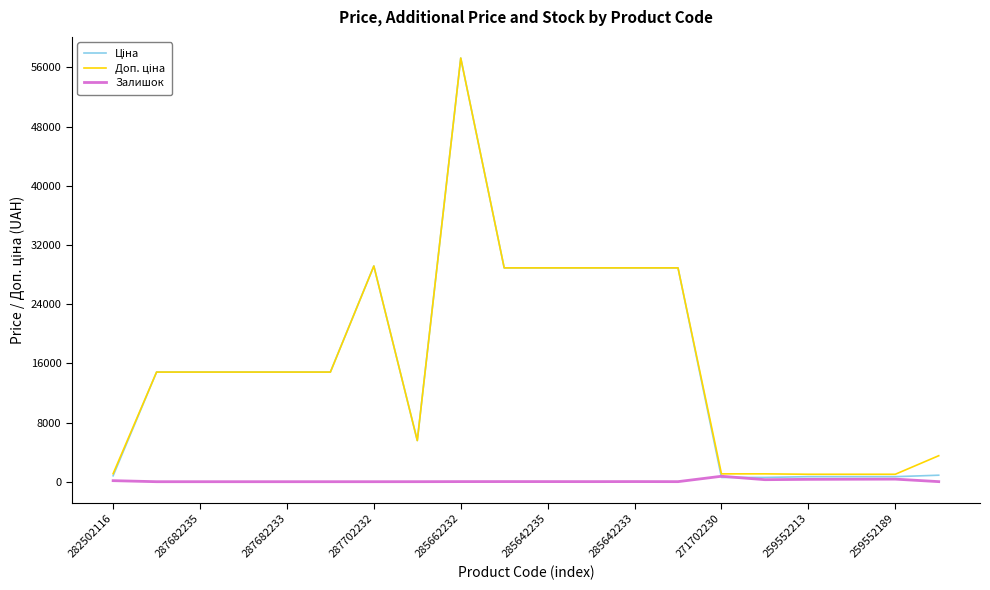

What is the greatest value displayed?

57258.0